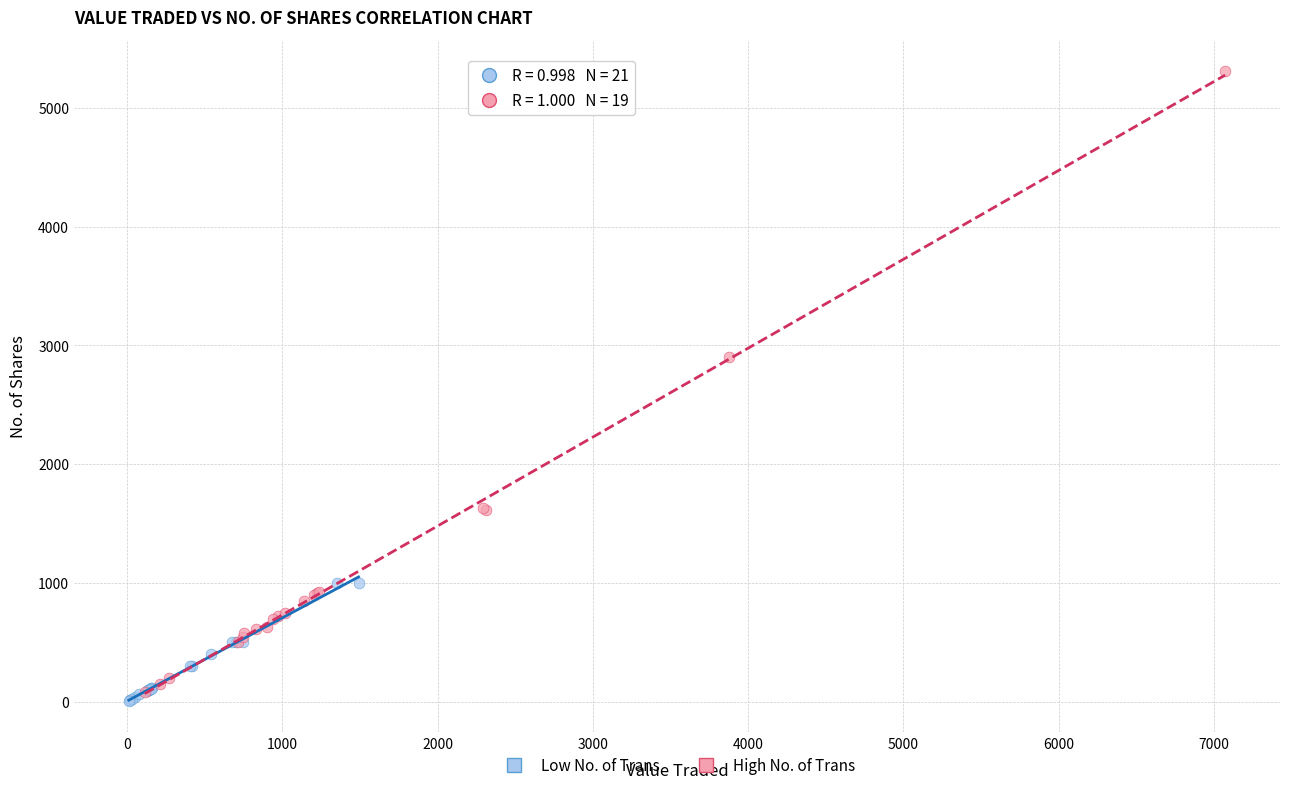

Which series contains the highest Y value?

High No. of Trans